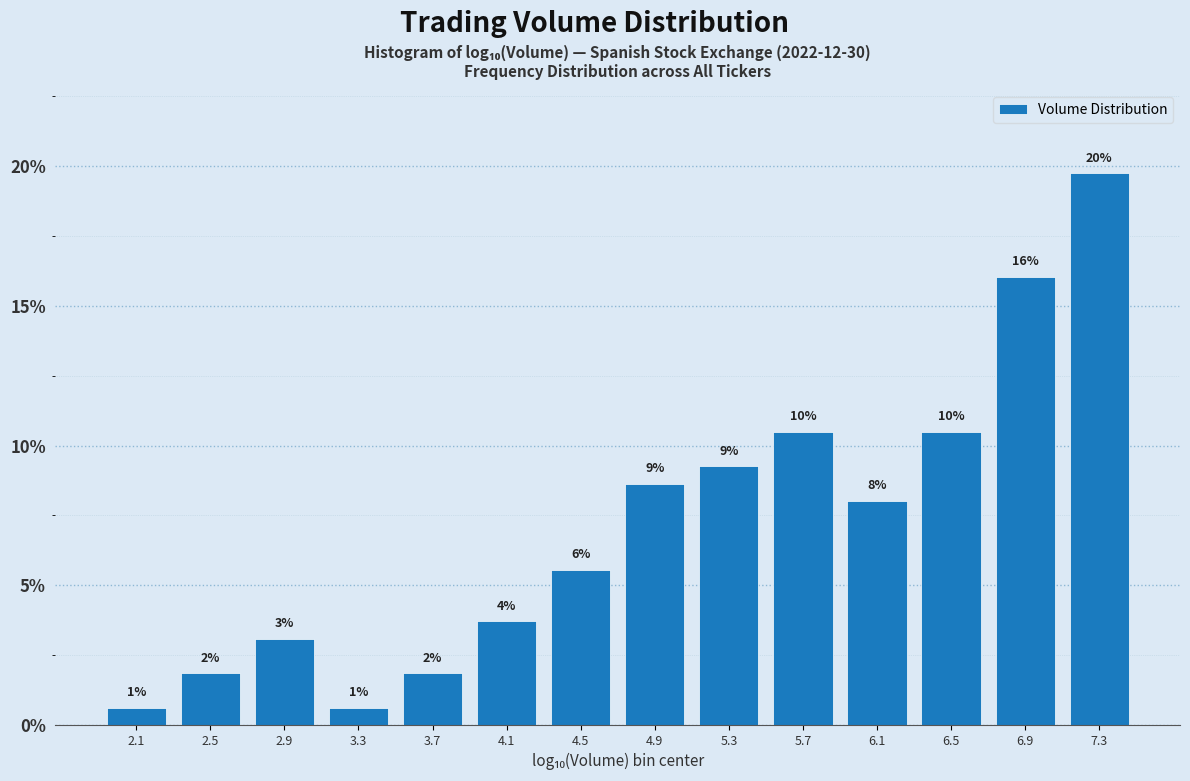

Are the bars horizontal?

No